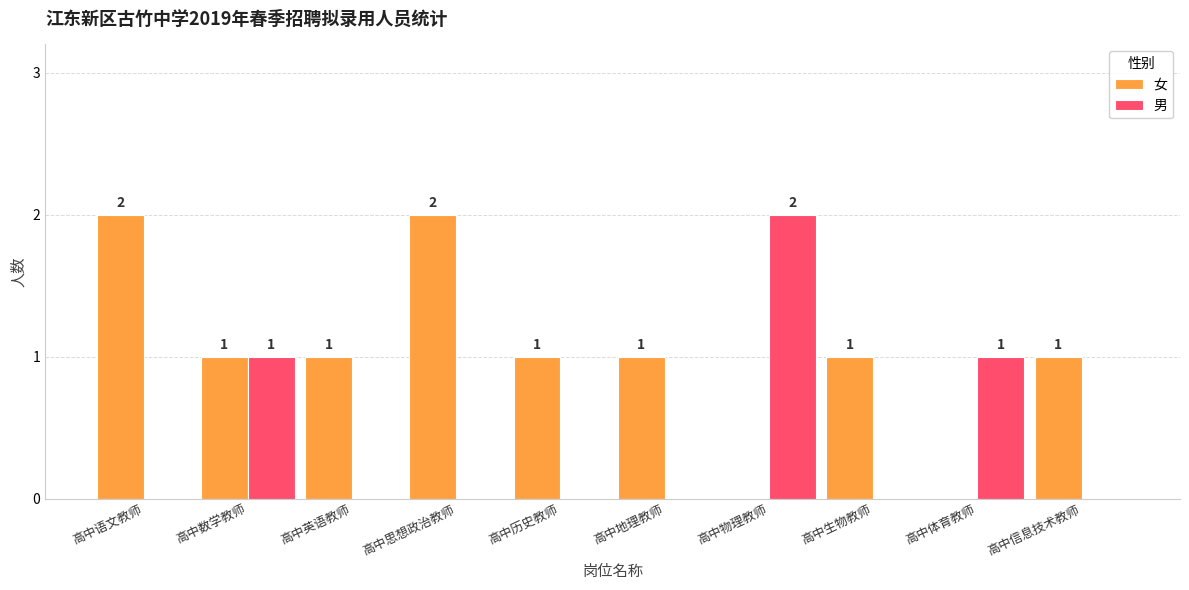

At which label does 男 reach its peak?

高中物理教师